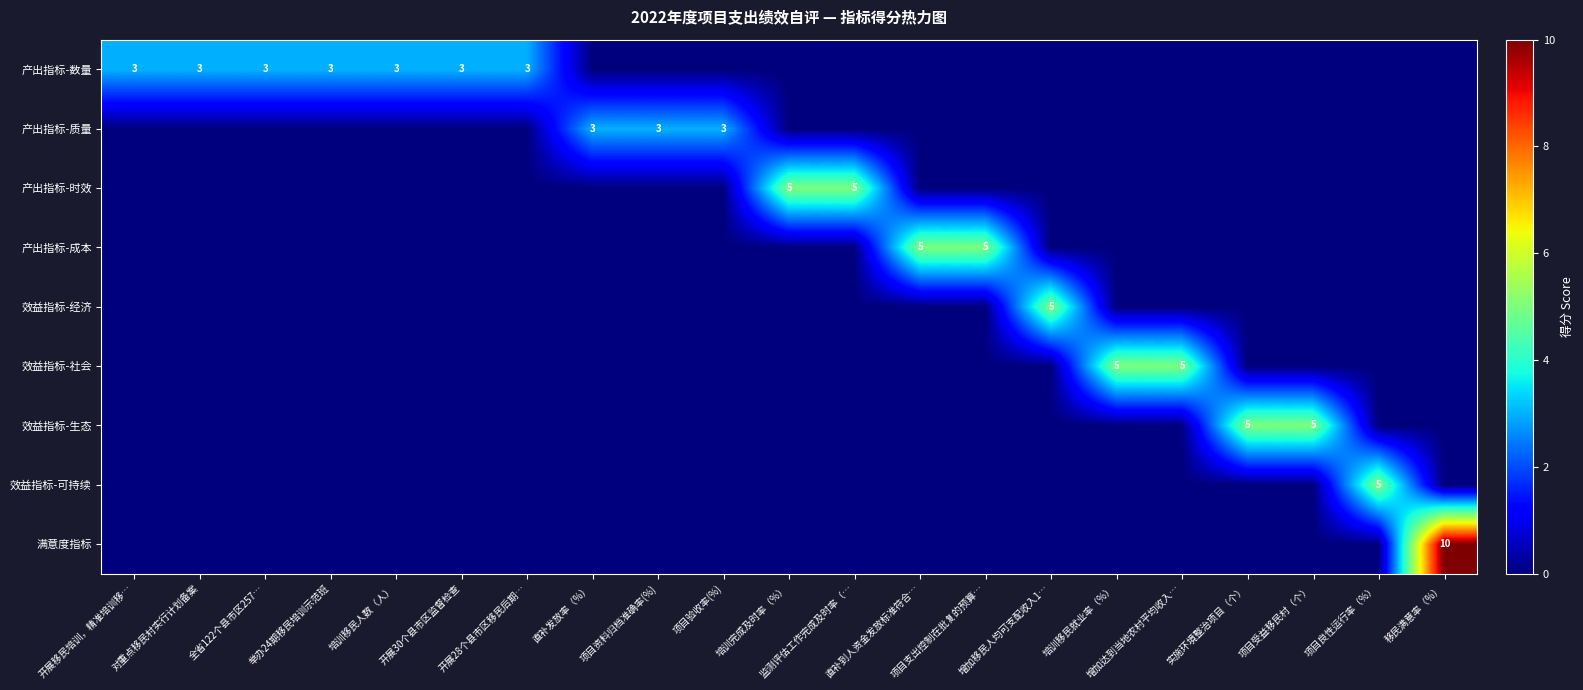

At which category is the sum across all series the highest?

移民满意率（%）